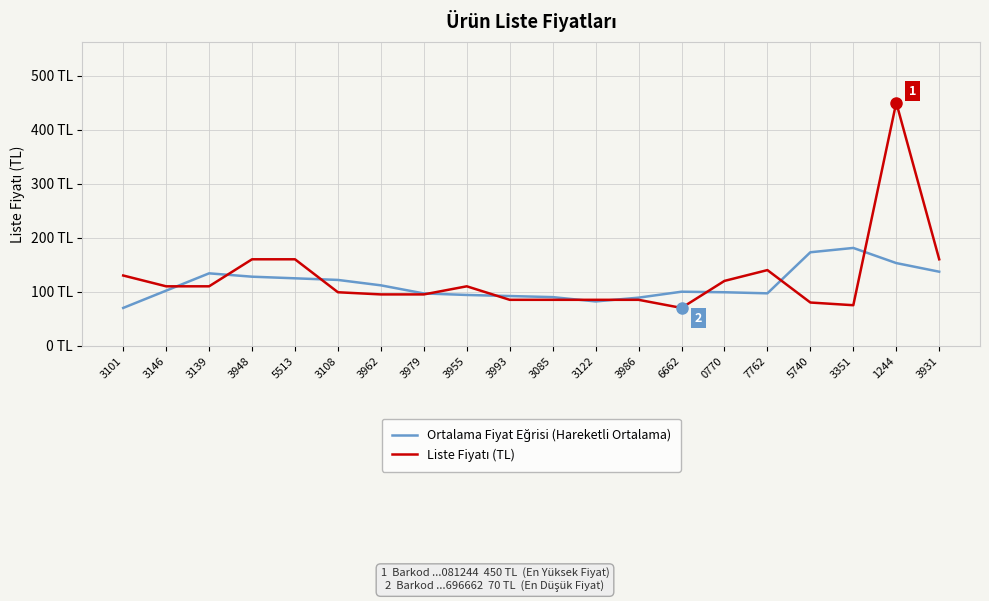

Is this an area chart (filled region under the line)?

No